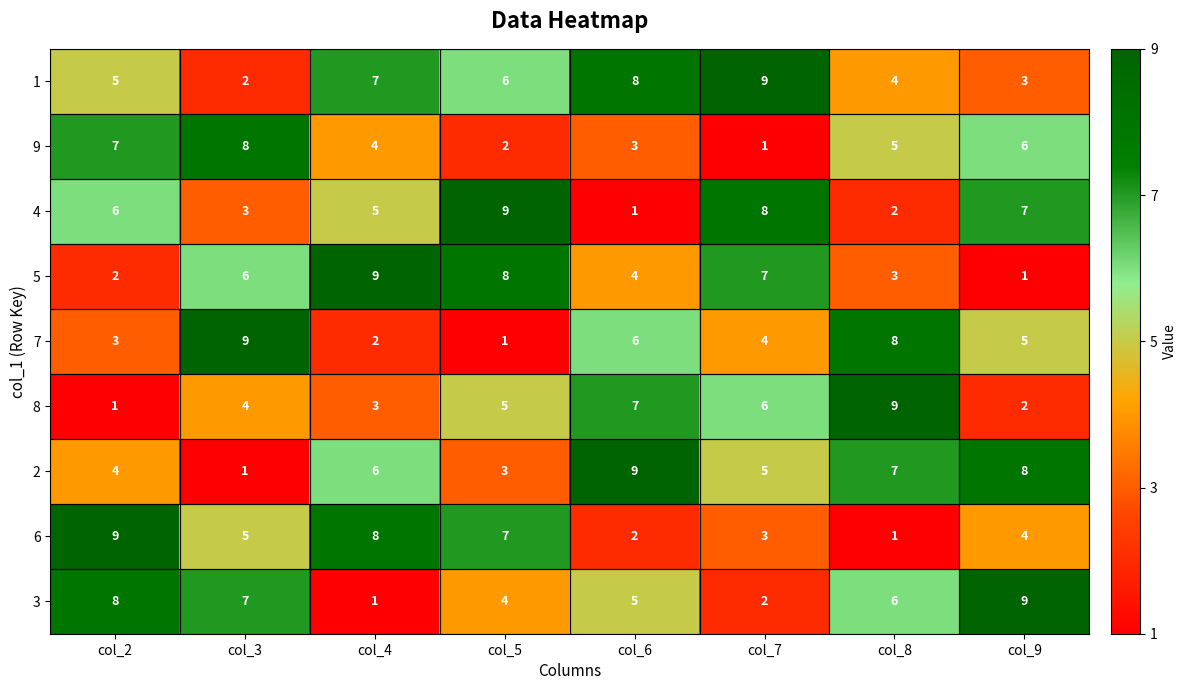

List the series in order of their peak value, highest first.

1, 4, 5, 7, 8, 2, 6, 3, 9